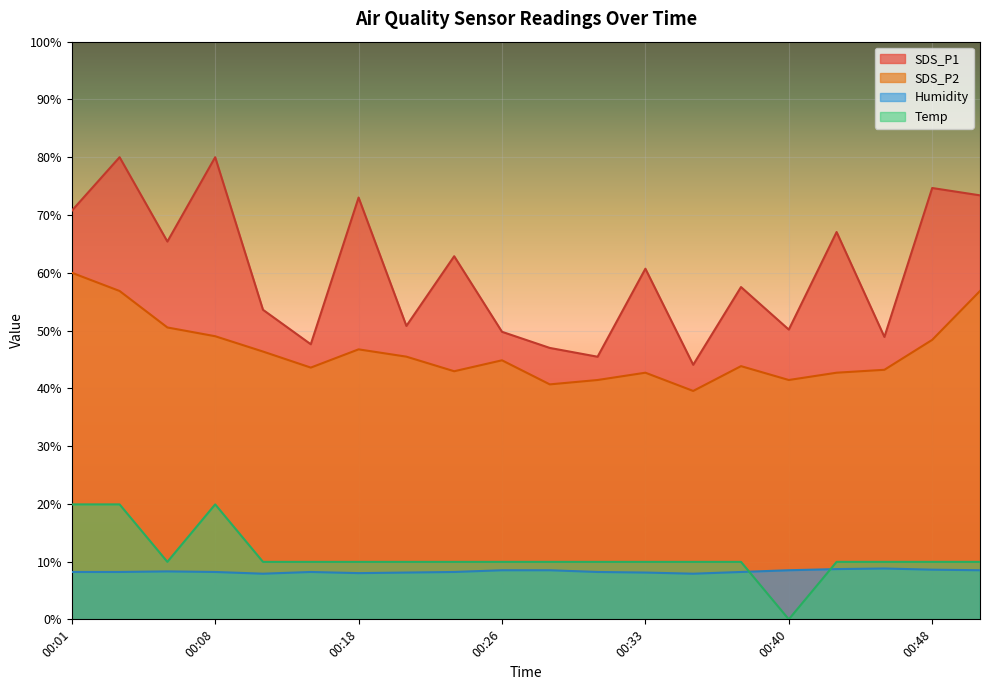

What is the value of the Temp point at the 4th from the left?

19.9